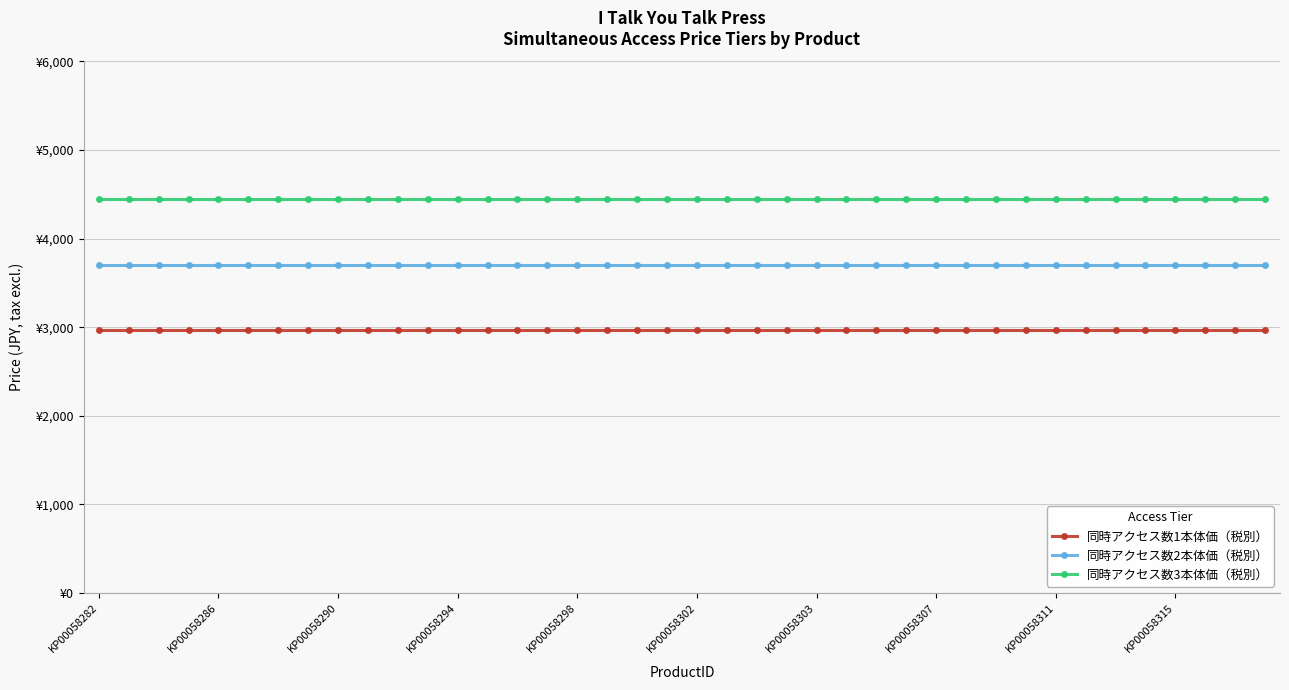

Does the chart have visible grid lines?

Yes